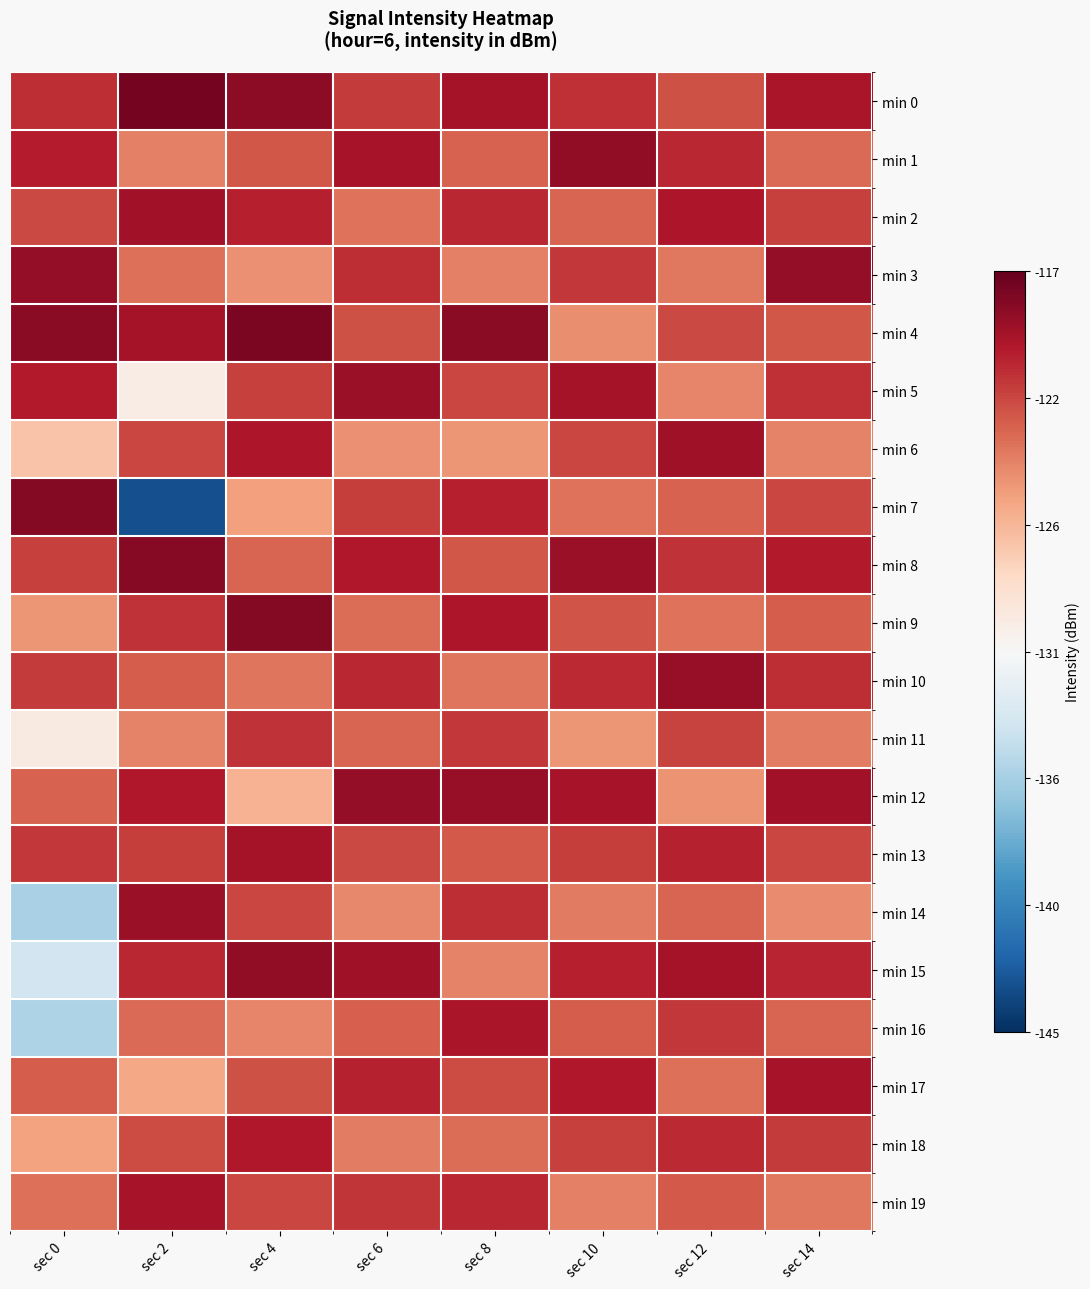

Reading left to right, list all the values displayed in this chart.

min 0: sec 0=-120.6	sec 2=-117.6	sec 4=-118.5	sec 6=-121.2	sec 8=-119.3	sec 10=-120.8	sec 12=-122.1	sec 14=-119.6
min 1: sec 0=-120.0	sec 2=-124.0	sec 4=-122.3	sec 6=-119.5	sec 8=-122.7	sec 10=-118.6	sec 12=-120.4	sec 14=-123.1
min 2: sec 0=-121.8	sec 2=-119.2	sec 4=-120.1	sec 6=-123.4	sec 8=-120.5	sec 10=-122.9	sec 12=-119.7	sec 14=-121.4
min 3: sec 0=-118.7	sec 2=-123.3	sec 4=-124.6	sec 6=-120.7	sec 8=-123.9	sec 10=-121.1	sec 12=-123.6	sec 14=-118.7
min 4: sec 0=-118.3	sec 2=-119.4	sec 4=-117.8	sec 6=-122.1	sec 8=-118.4	sec 10=-124.5	sec 12=-121.8	sec 14=-122.3
min 5: sec 0=-119.9	sec 2=-129.9	sec 4=-121.4	sec 6=-118.9	sec 8=-121.6	sec 10=-119.3	sec 12=-124.2	sec 14=-120.8
min 6: sec 0=-127.0	sec 2=-121.6	sec 4=-119.7	sec 6=-124.6	sec 8=-124.8	sec 10=-121.7	sec 12=-119.1	sec 14=-124.1
min 7: sec 0=-118.1	sec 2=-143.3	sec 4=-125.3	sec 6=-121.3	sec 8=-120.1	sec 10=-123.4	sec 12=-122.7	sec 14=-121.6
min 8: sec 0=-121.4	sec 2=-118.3	sec 4=-122.8	sec 6=-119.8	sec 8=-122.3	sec 10=-118.9	sec 12=-120.9	sec 14=-119.9
min 9: sec 0=-124.8	sec 2=-120.8	sec 4=-118.2	sec 6=-123.2	sec 8=-119.7	sec 10=-122.2	sec 12=-123.4	sec 14=-122.5
min 10: sec 0=-121.2	sec 2=-122.5	sec 4=-123.5	sec 6=-120.5	sec 8=-123.5	sec 10=-120.6	sec 12=-118.8	sec 14=-120.7
min 11: sec 0=-129.7	sec 2=-124.1	sec 4=-120.9	sec 6=-122.9	sec 8=-121.1	sec 10=-124.8	sec 12=-121.5	sec 14=-123.8
min 12: sec 0=-122.8	sec 2=-119.8	sec 4=-126.1	sec 6=-118.7	sec 8=-118.8	sec 10=-119.5	sec 12=-124.7	sec 14=-119.2
min 13: sec 0=-121.1	sec 2=-121.3	sec 4=-119.3	sec 6=-121.8	sec 8=-122.4	sec 10=-121.3	sec 12=-120.2	sec 14=-121.7
min 14: sec 0=-135.5	sec 2=-118.9	sec 4=-121.7	sec 6=-124.3	sec 8=-120.7	sec 10=-123.7	sec 12=-122.8	sec 14=-124.4
min 15: sec 0=-133.7	sec 2=-120.4	sec 4=-118.6	sec 6=-119.1	sec 8=-124.1	sec 10=-120.1	sec 12=-119.4	sec 14=-120.3
min 16: sec 0=-135.4	sec 2=-123.1	sec 4=-124.2	sec 6=-122.6	sec 8=-119.6	sec 10=-122.5	sec 12=-121.1	sec 14=-122.9
min 17: sec 0=-122.5	sec 2=-125.6	sec 4=-122.1	sec 6=-120.2	sec 8=-121.9	sec 10=-119.8	sec 12=-123.3	sec 14=-119.5
min 18: sec 0=-125.4	sec 2=-121.9	sec 4=-119.8	sec 6=-123.8	sec 8=-123.2	sec 10=-121.4	sec 12=-120.6	sec 14=-121.2
min 19: sec 0=-123.3	sec 2=-119.5	sec 4=-121.6	sec 6=-121.0	sec 8=-120.4	sec 10=-123.9	sec 12=-122.4	sec 14=-123.6